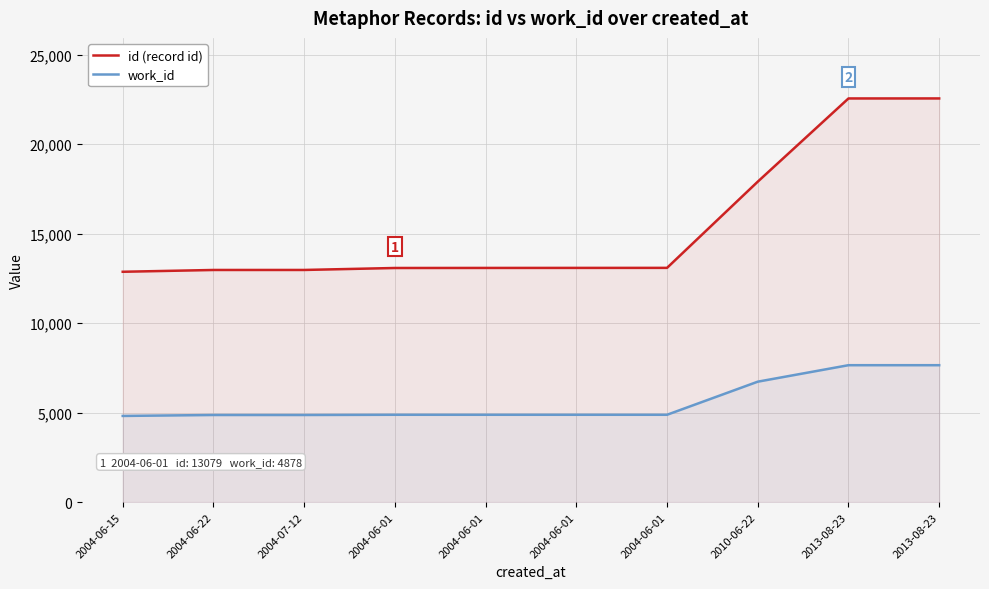

Reading right to left, list all the values displayed in this chart.

id (record id): 2013-08-23=22552	2013-08-23=22551	2010-06-22=17902	2004-06-01=13086	2004-06-01=13084	2004-06-01=13082	2004-06-01=13079	2004-07-12=12969	2004-06-22=12968	2004-06-15=12868
work_id: 2013-08-23=7648	2013-08-23=7648	2010-06-22=6727	2004-06-01=4878	2004-06-01=4878	2004-06-01=4878	2004-06-01=4878	2004-07-12=4866	2004-06-22=4866	2004-06-15=4813